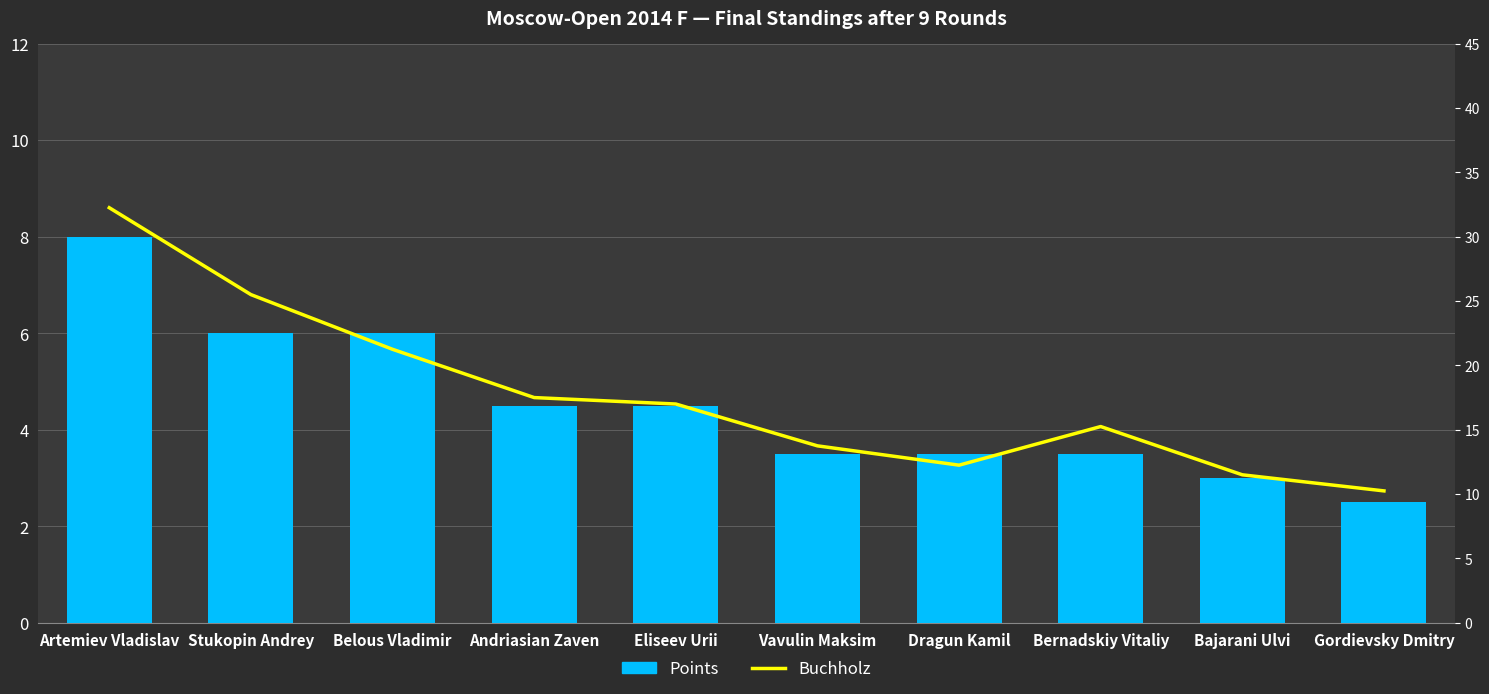

What are all the series names shown in the legend?

Points, Buchholz